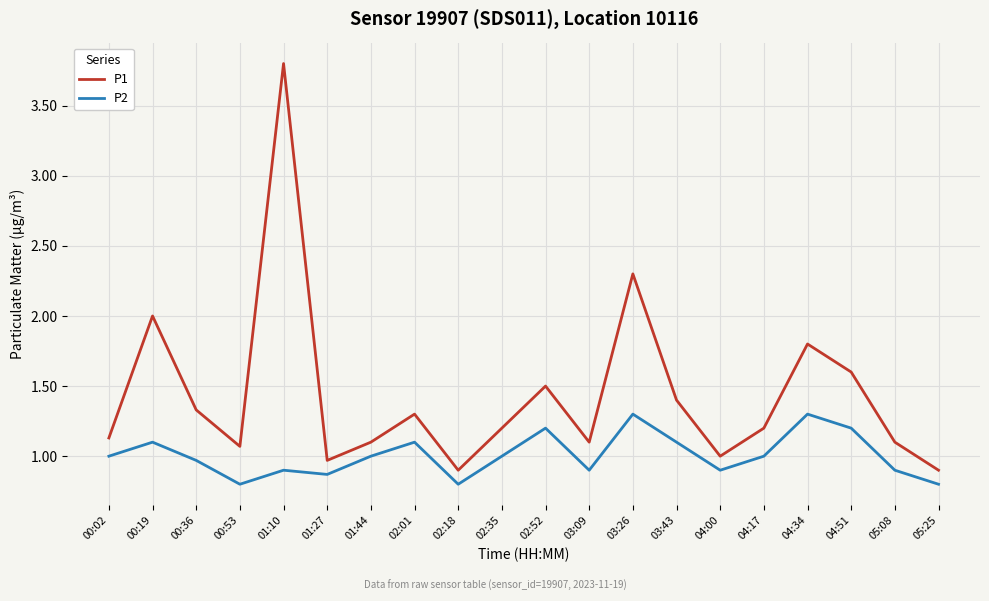

True or false: P2 and P1 intersect in this chart.

False